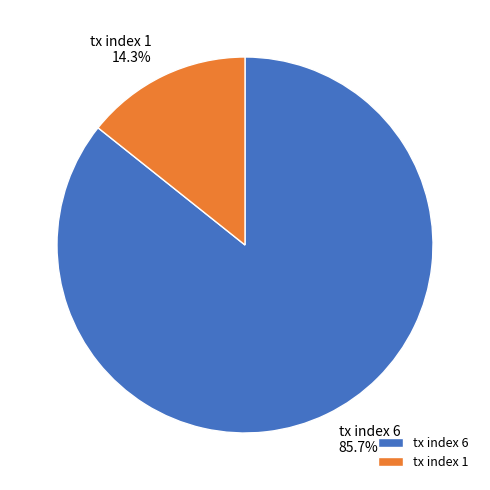

Do tx index 1 and tx index 6 together represent more than half of the pie?

Yes